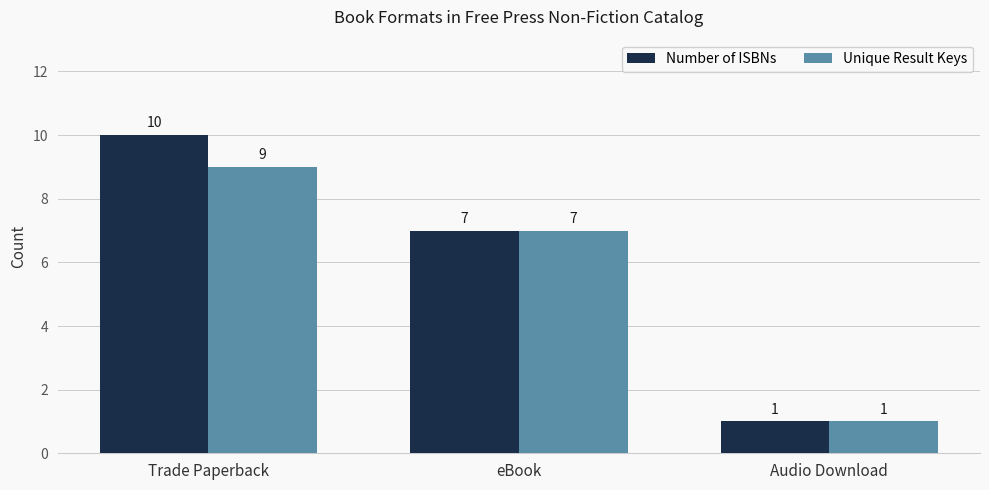

Rank the series by their average value, from highest to lowest.

Number of ISBNs, Unique Result Keys